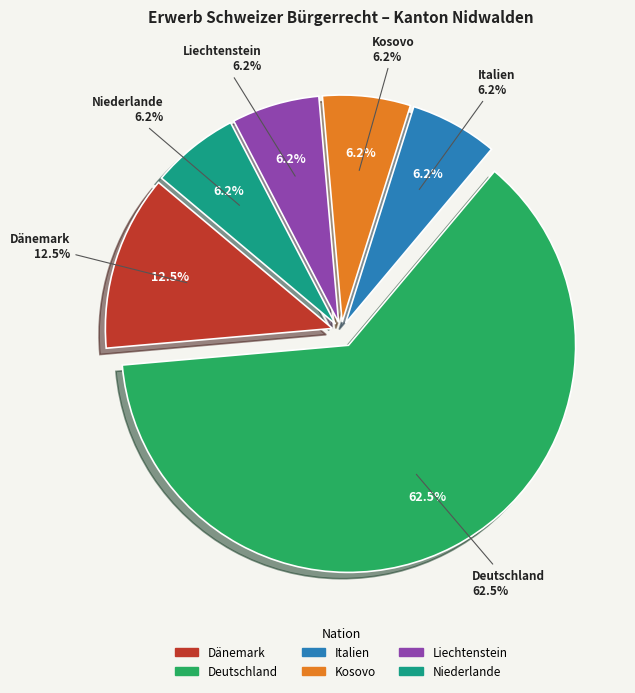

How many slices are in this pie chart?

6